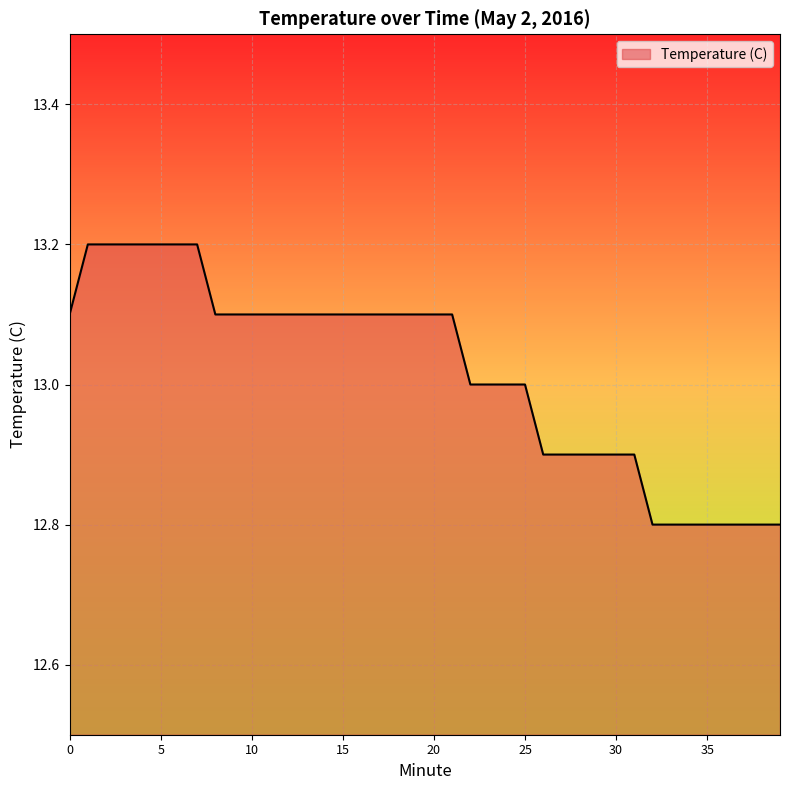

What is the minimum value shown in the chart?

12.8